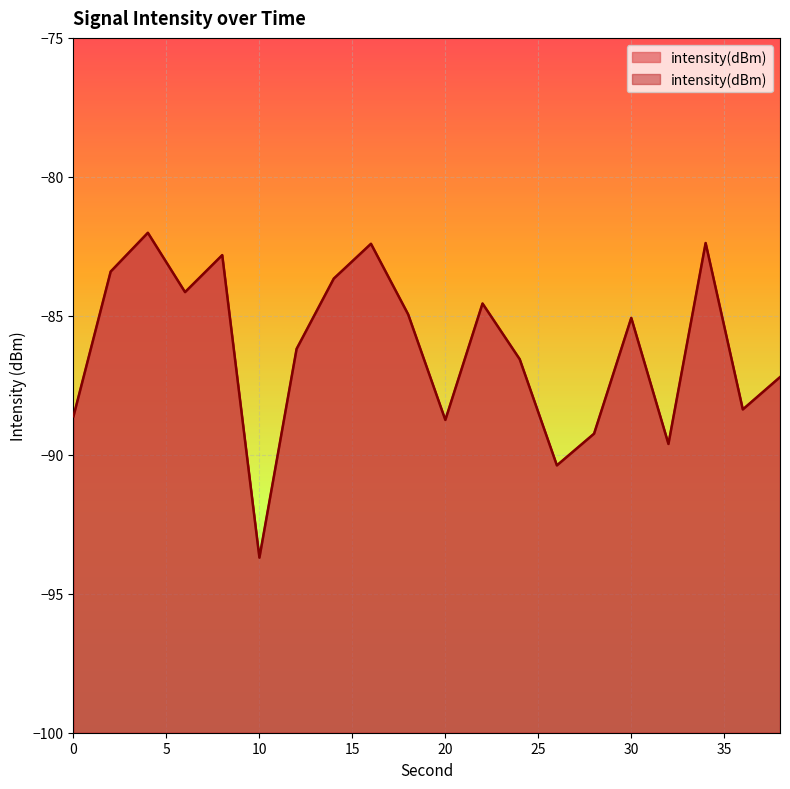

What is the minimum value shown in the chart?

-93.7